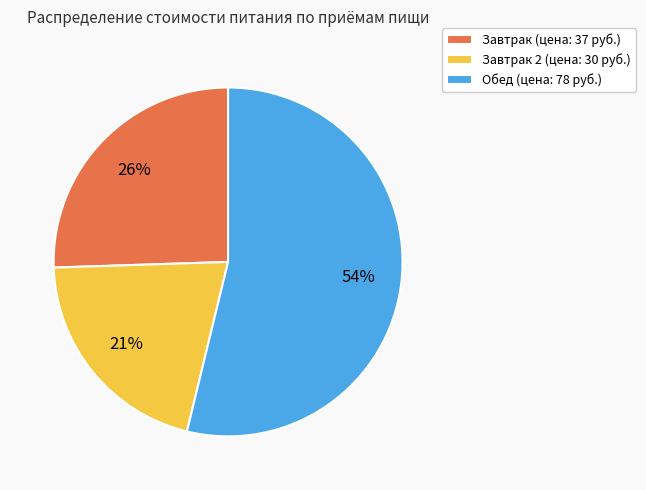

What percentage is the Завтрак 2 (цена: 30 руб.) slice, to the nearest percent?

21%